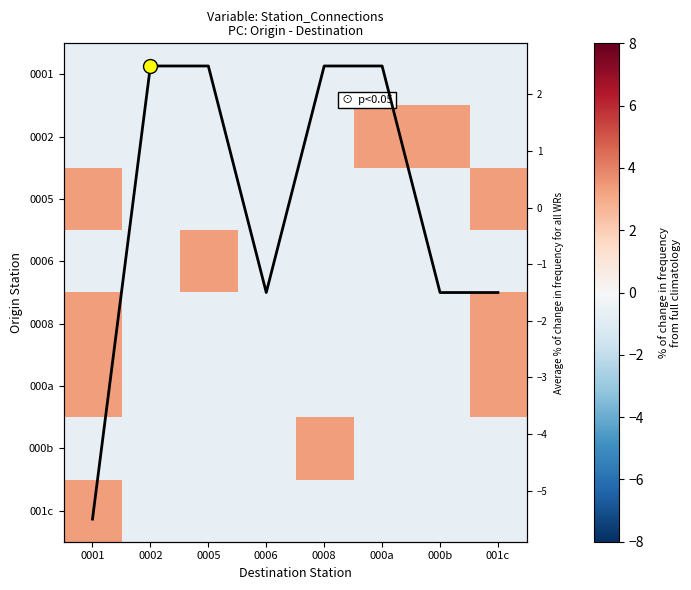

True or false: Row sum has a value of 1.5 at 0002.

False